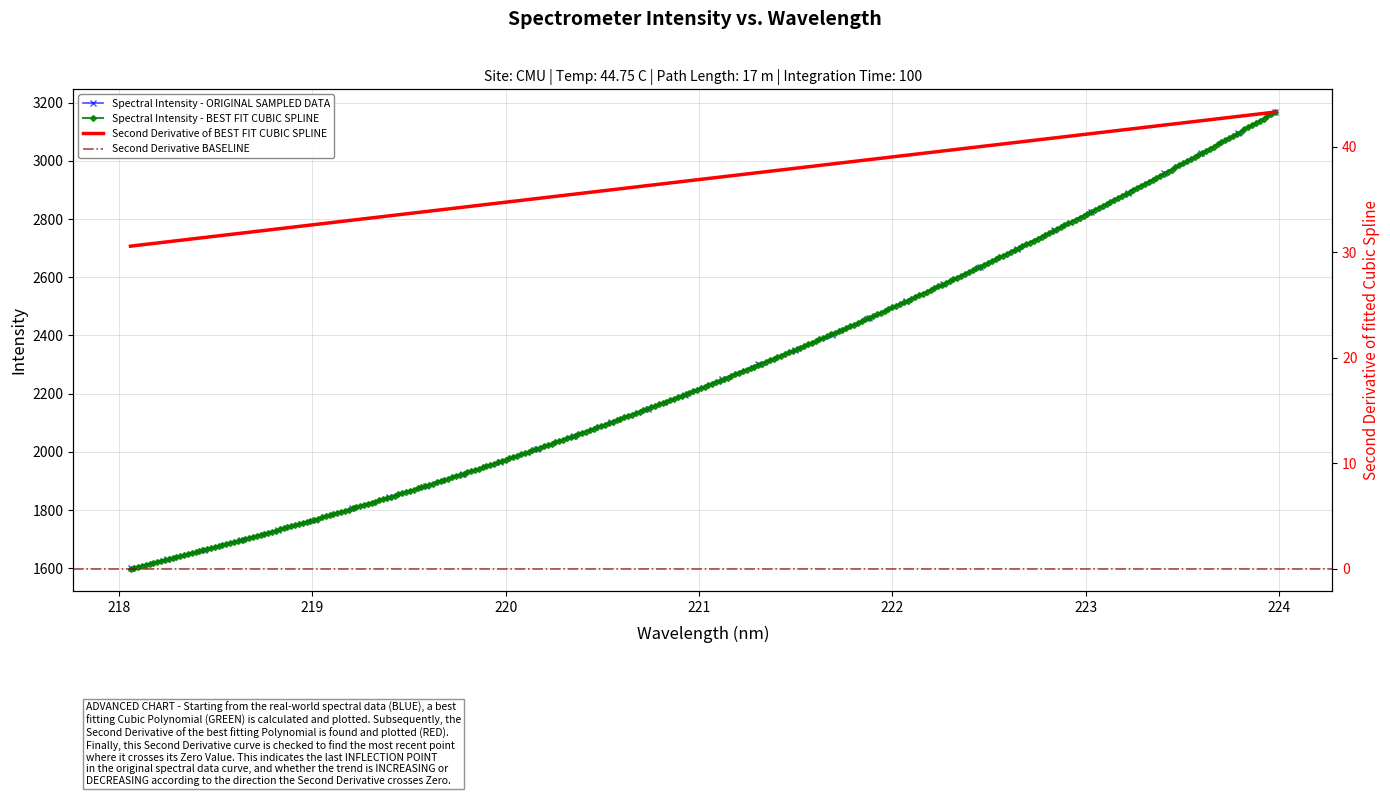

List the labels in order of value, smallest first.

218.0596, 218.2508, 218.442, 218.6332, 218.8244, 219.0156, 219.2067, 219.3979, 219.589, 219.7801, 219.9712, 220.1623, 220.3533, 220.5444, 220.7354, 220.9264, 221.1174, 221.3083, 221.4993, 221.6902, 221.8812, 222.0721, 222.263, 222.4538, 222.6447, 222.8355, 223.0264, 223.2172, 223.408, 223.5987, 223.7895, 223.9802